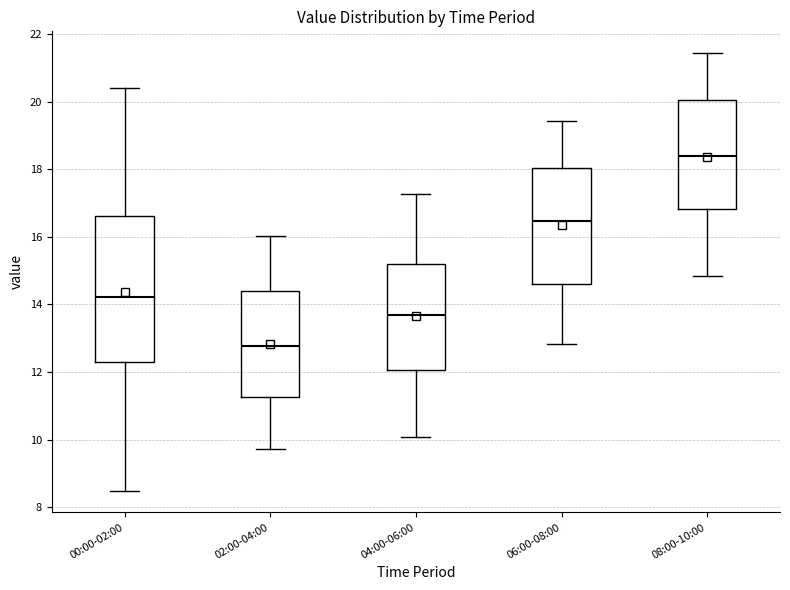

Comparing the boxes themselves (not the whiskers), which one is the tallest?

00:00-02:00